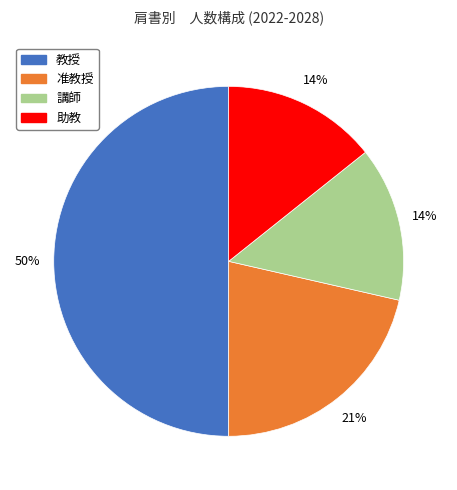

Approximately how many times larger is the value at 講師 compared to 准教授?

0.7